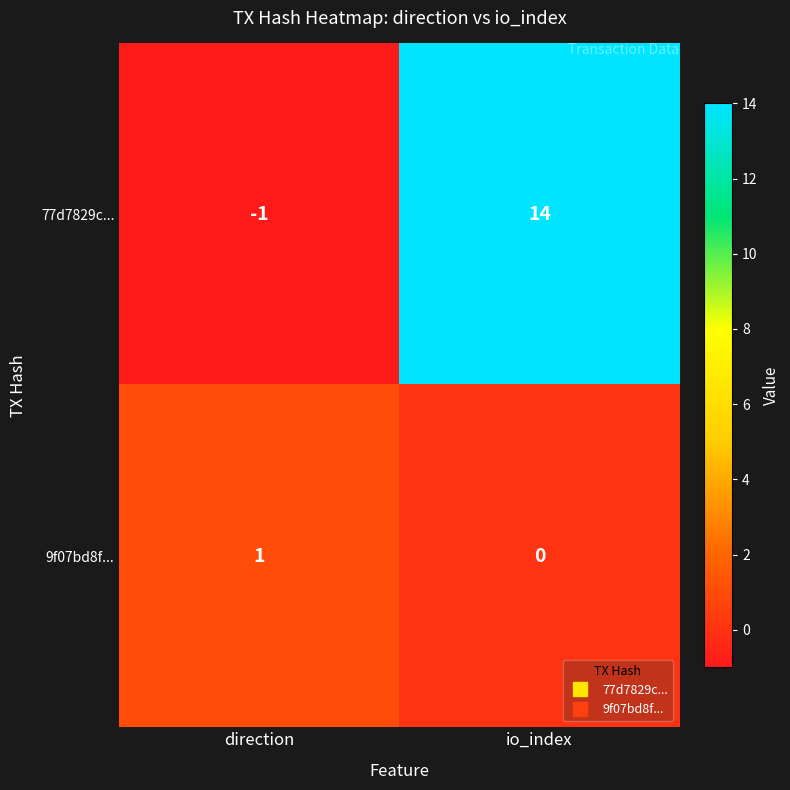

At which label is 77d7829c... closest to 6?

direction